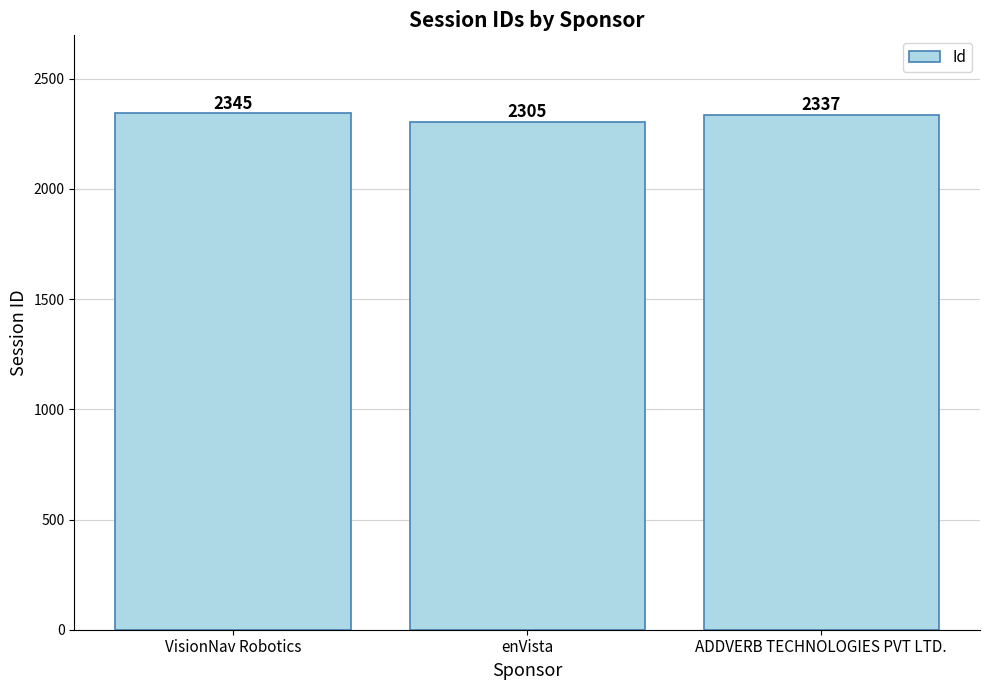

What position from the left is ADDVERB TECHNOLOGIES PVT LTD.?

3